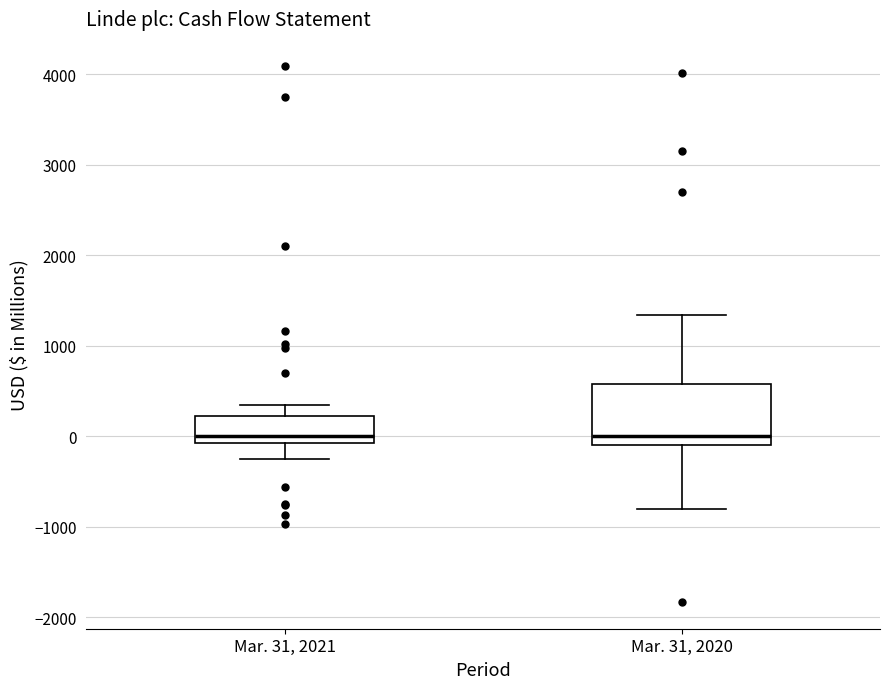

Reading left to right, transcribe this box plot: for each box, give where its median line is, the range the box spans, and where its two whiskers end, as read against the y-axis. The values are not printed on the chart, so give them approximately, as read against the axis.

Mar. 31, 2021: median 0, box -100 to 200, whiskers -200 to 300
Mar. 31, 2020: median 0, box -100 to 600, whiskers -800 to 1300